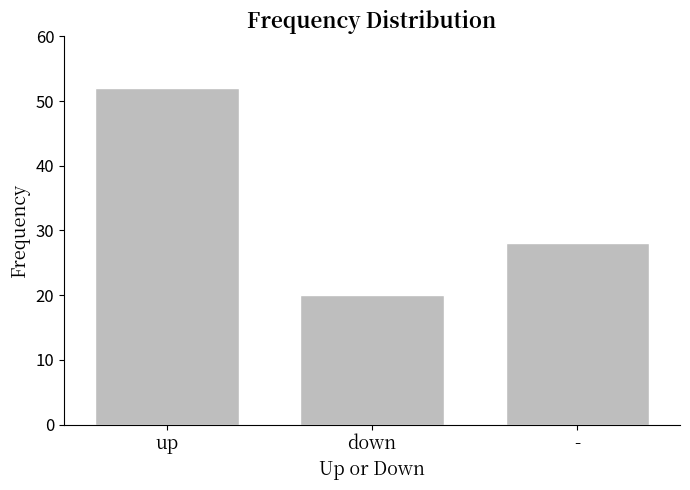

What is the difference between the maximum and minimum values?

32